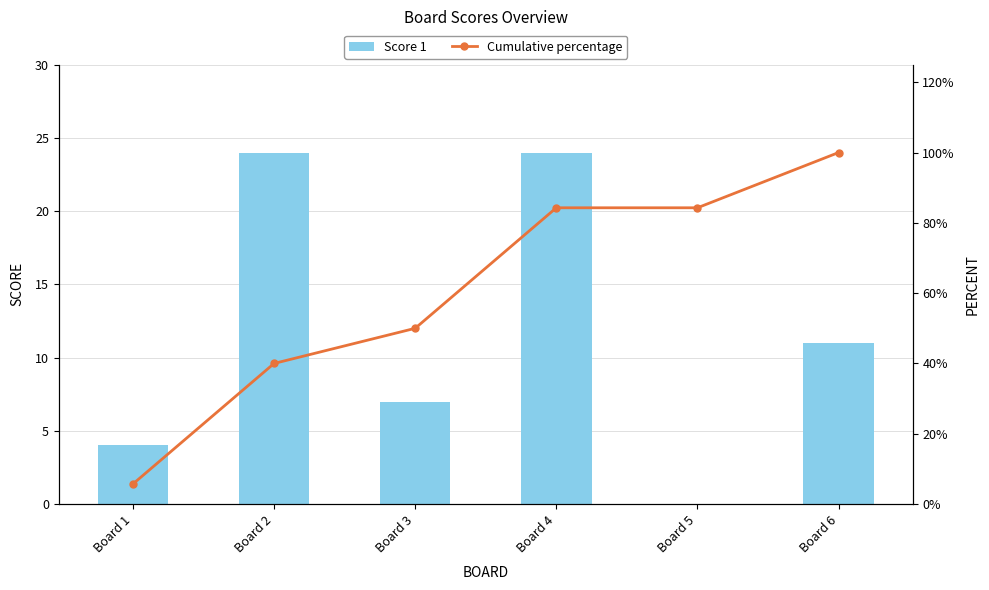

Between Board 2 and Board 4, which series saw the biggest shift?

Cumulative percentage